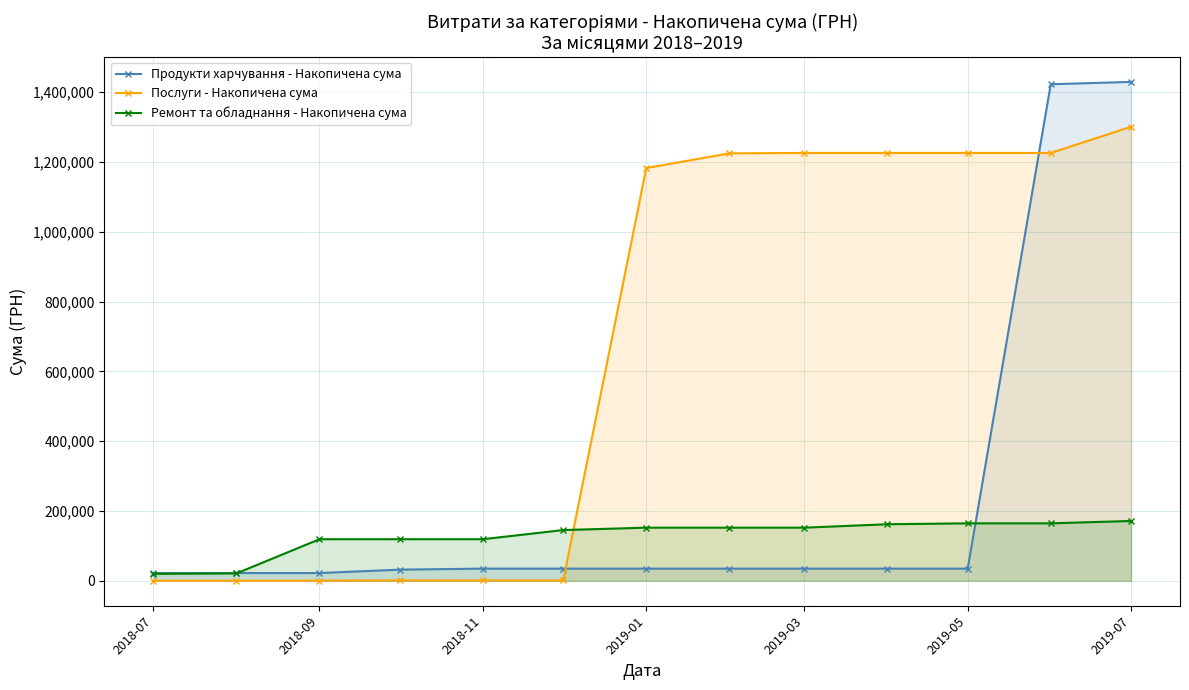

Which series has the largest total across all categories?

Послуги - Накопичена сума